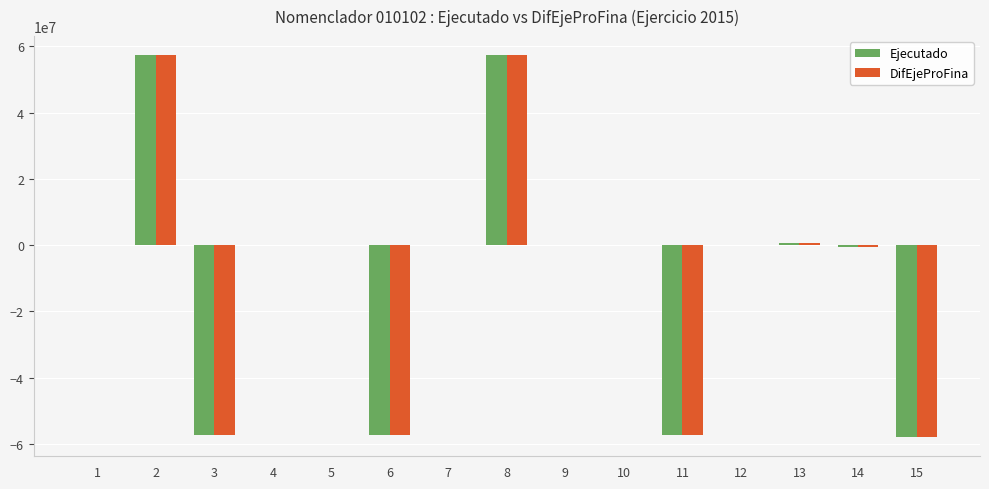

The value of Ejecutado at 15 is -57972853.2. True or false?

True